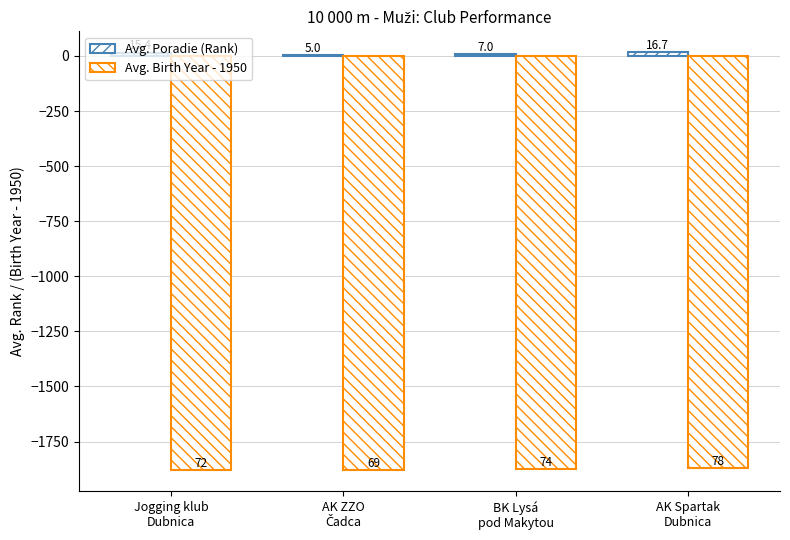

What is the difference between the Avg. Poradie (Rank) values at Jogging klub
Dubnica and BK Lysá
pod Makytou?

8.4